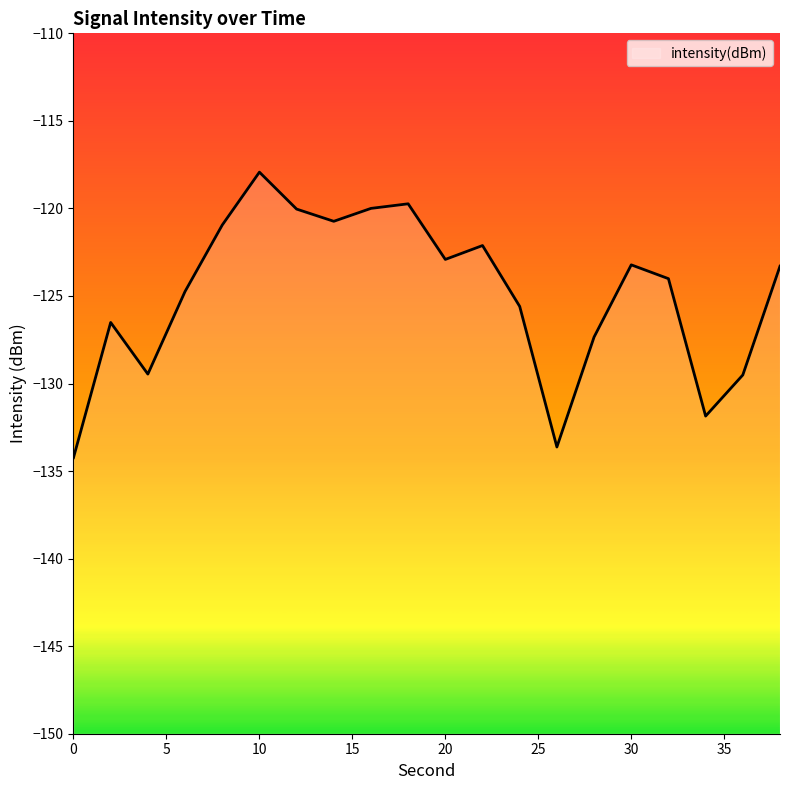

Reading right to left, what are all the values shown in this chart?

-123.3	-129.5	-131.9	-124.0	-123.2	-127.3	-133.6	-125.6	-122.1	-122.9	-119.7	-120.0	-120.7	-120.0	-117.9	-120.9	-124.7	-129.5	-126.5	-134.2